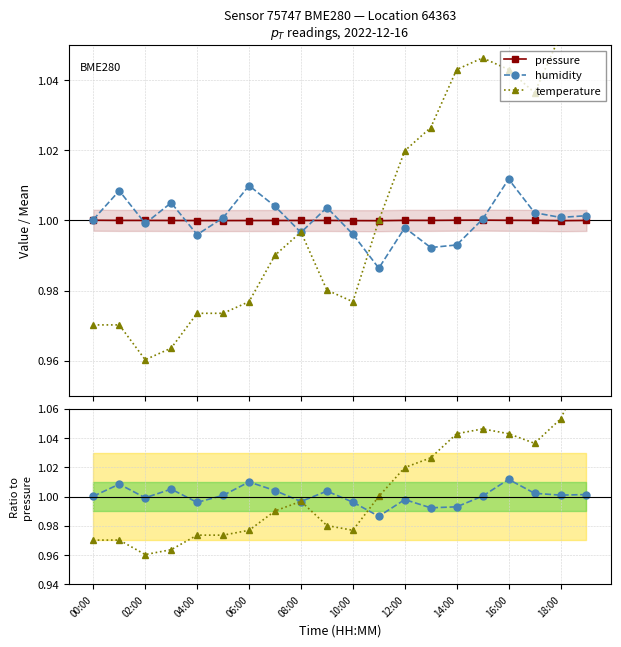

True or false: pressure has more than 2 points higher than both neighbors.

True